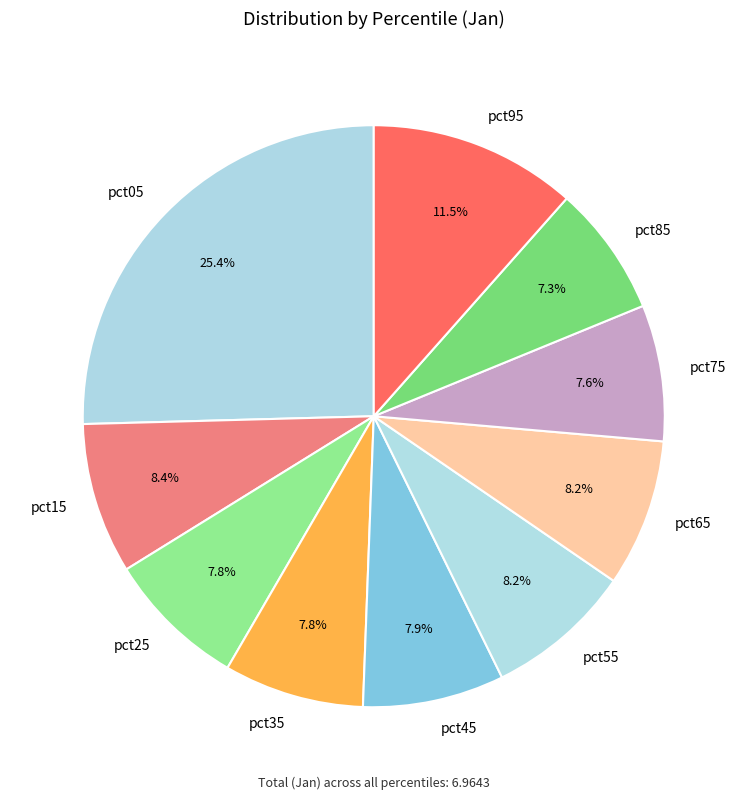

What portion of the pie excludes pct85?

92.7%